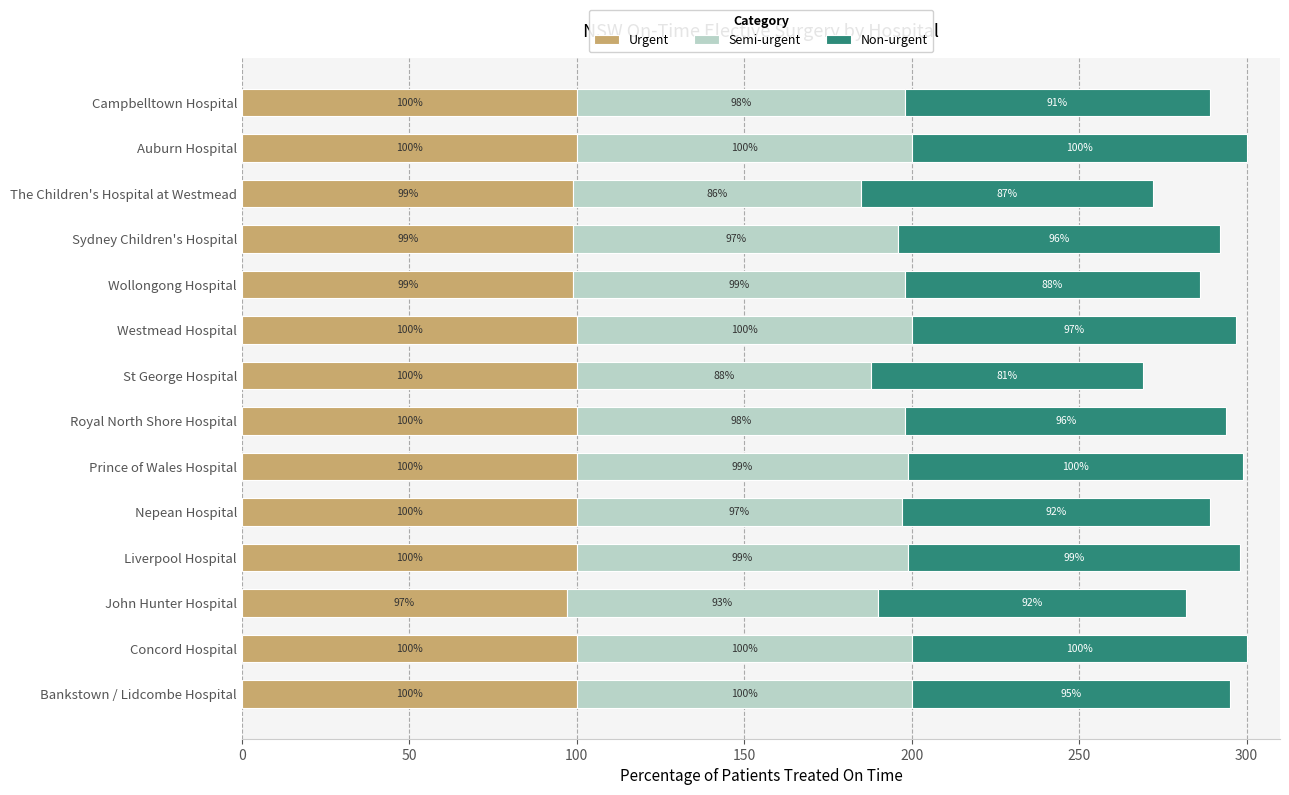

What is the lowest value of the Urgent series?

97